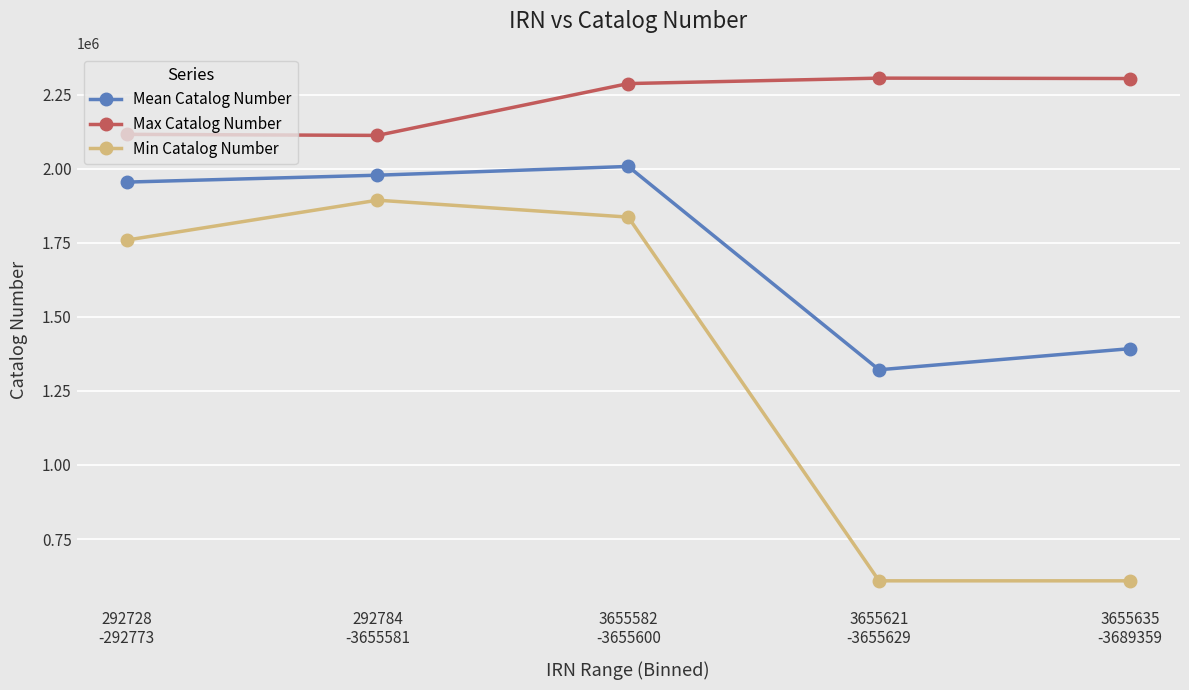

Between 292784
-3655581 and 3655635
-3689359, which series saw the biggest shift?

Min Catalog Number